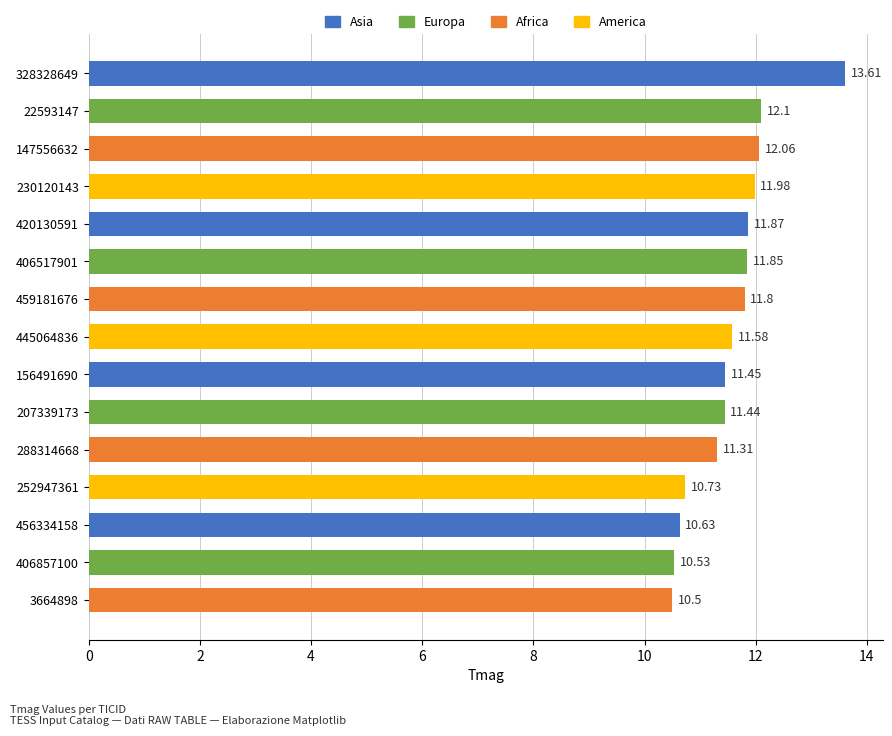

Rank the categories by value from highest to lowest.

328328649, 22593147, 147556632, 230120143, 420130591, 406517901, 459181676, 445064836, 156491690, 207339173, 288314668, 252947361, 456334158, 406857100, 3664898